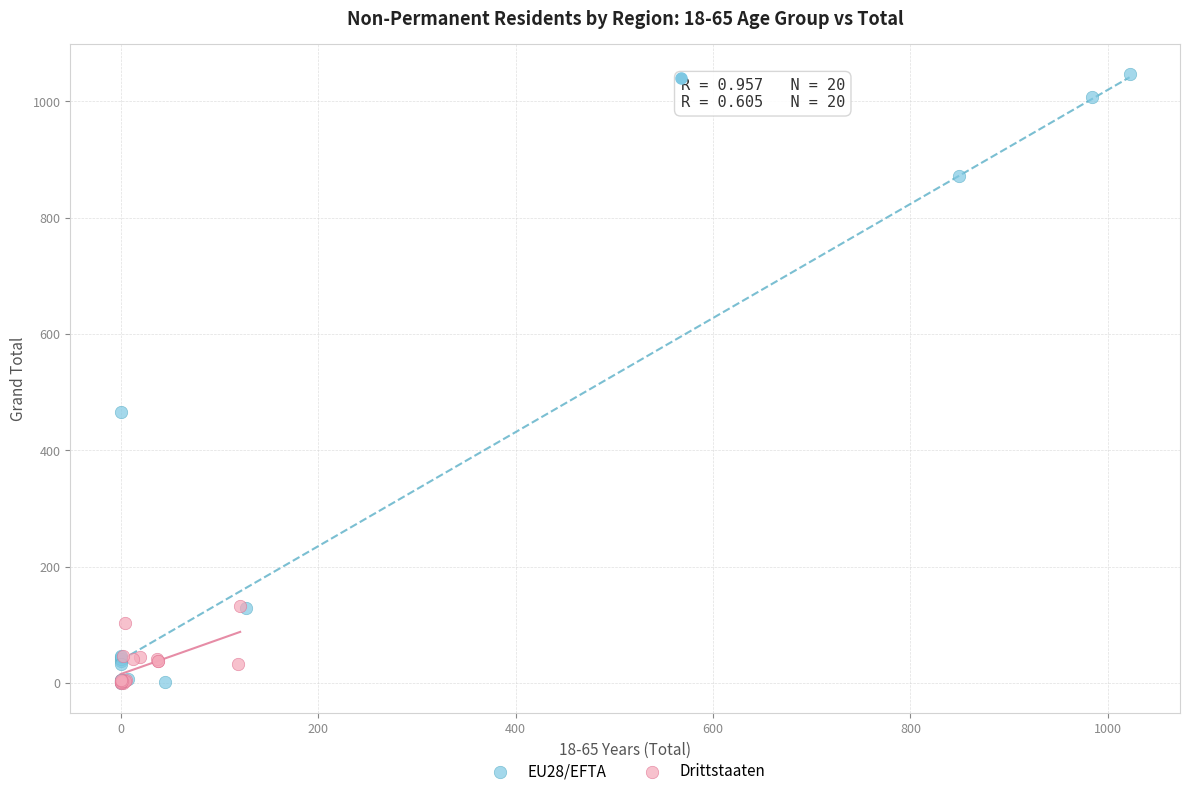

Which series has the widest spread of Y values?

EU28/EFTA